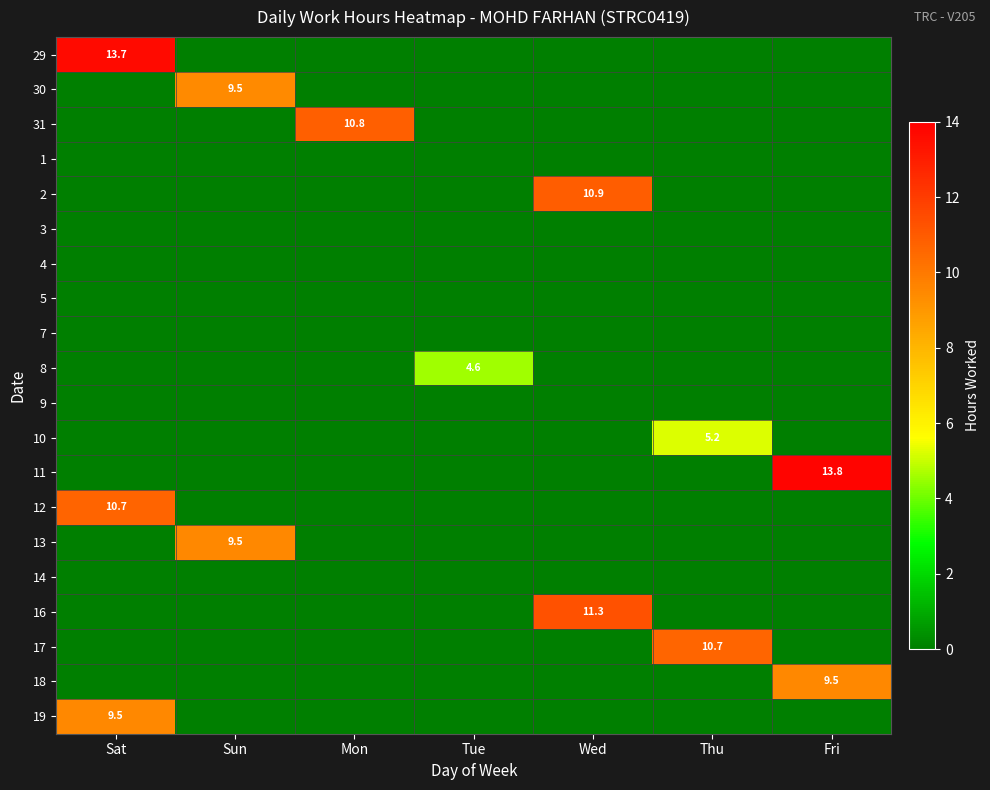

How many categories are shown in the chart?

7